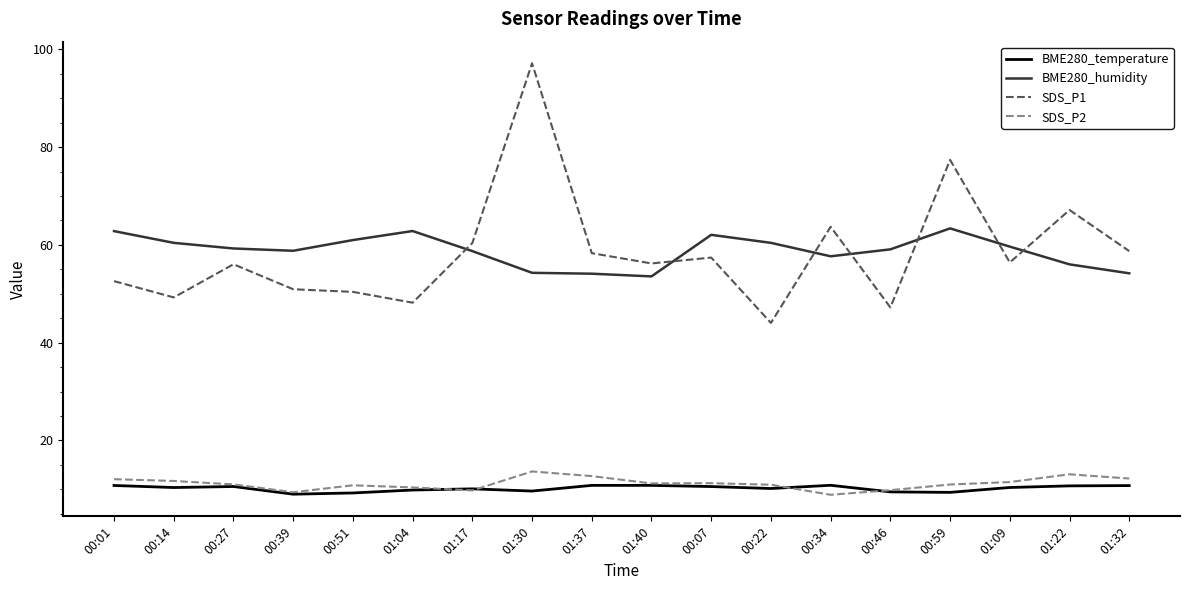

True or false: BME280_humidity and BME280_temperature cross at least once.

False